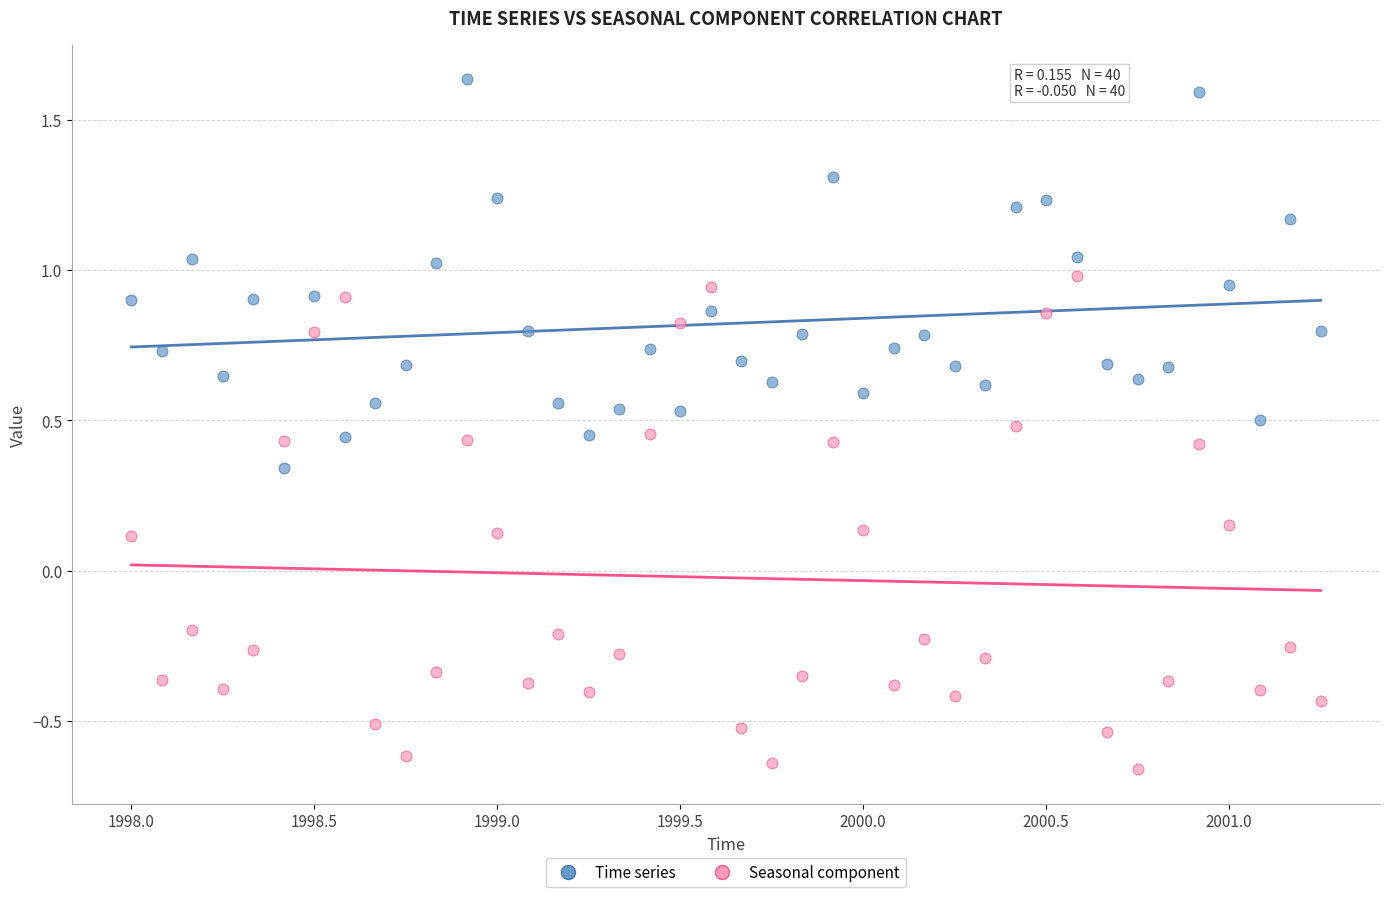

Which series reaches the minimum Y coordinate?

Seasonal component